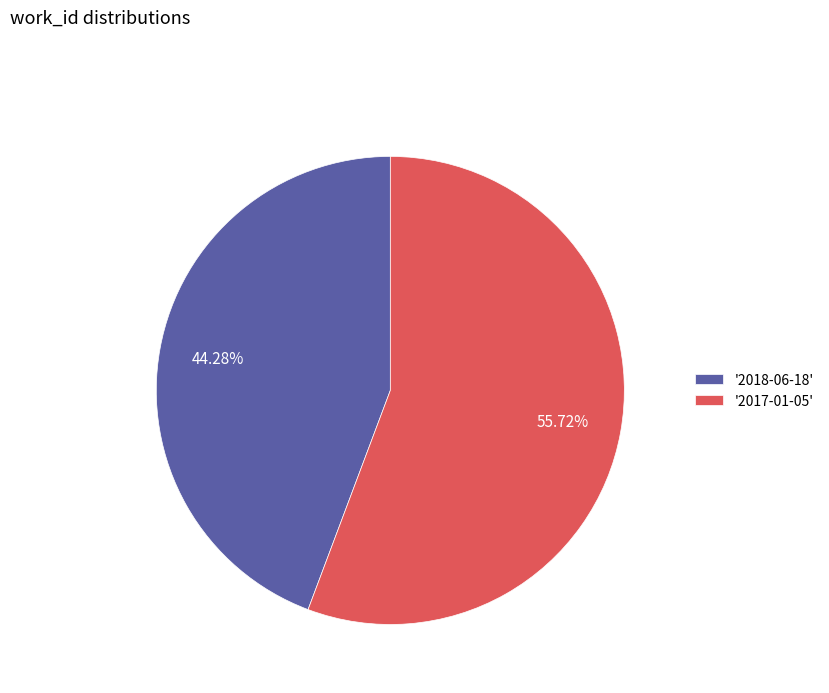

What is the majority slice?

'2017-01-05'